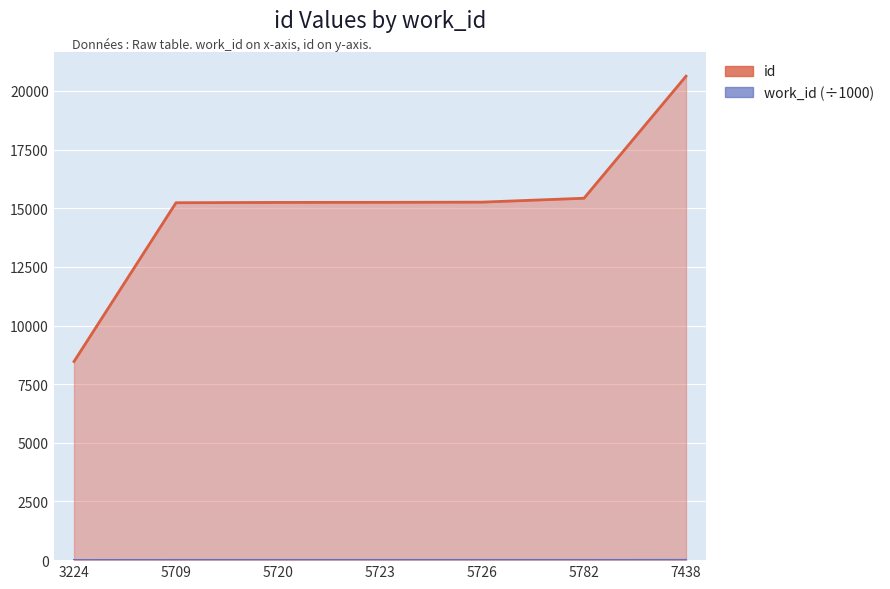

True or false: work_id (÷1000) has a value of 5.7 at 5726.

True